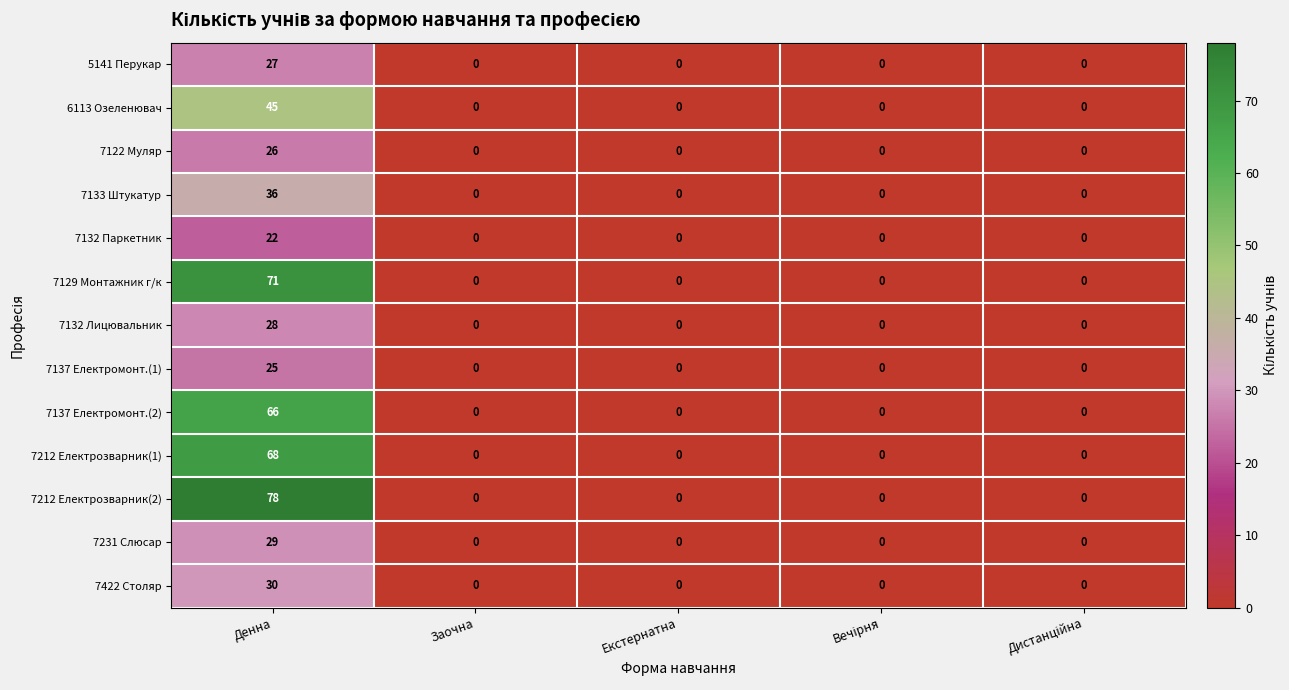

Read the 7231 Слюсар value at Денна.

29